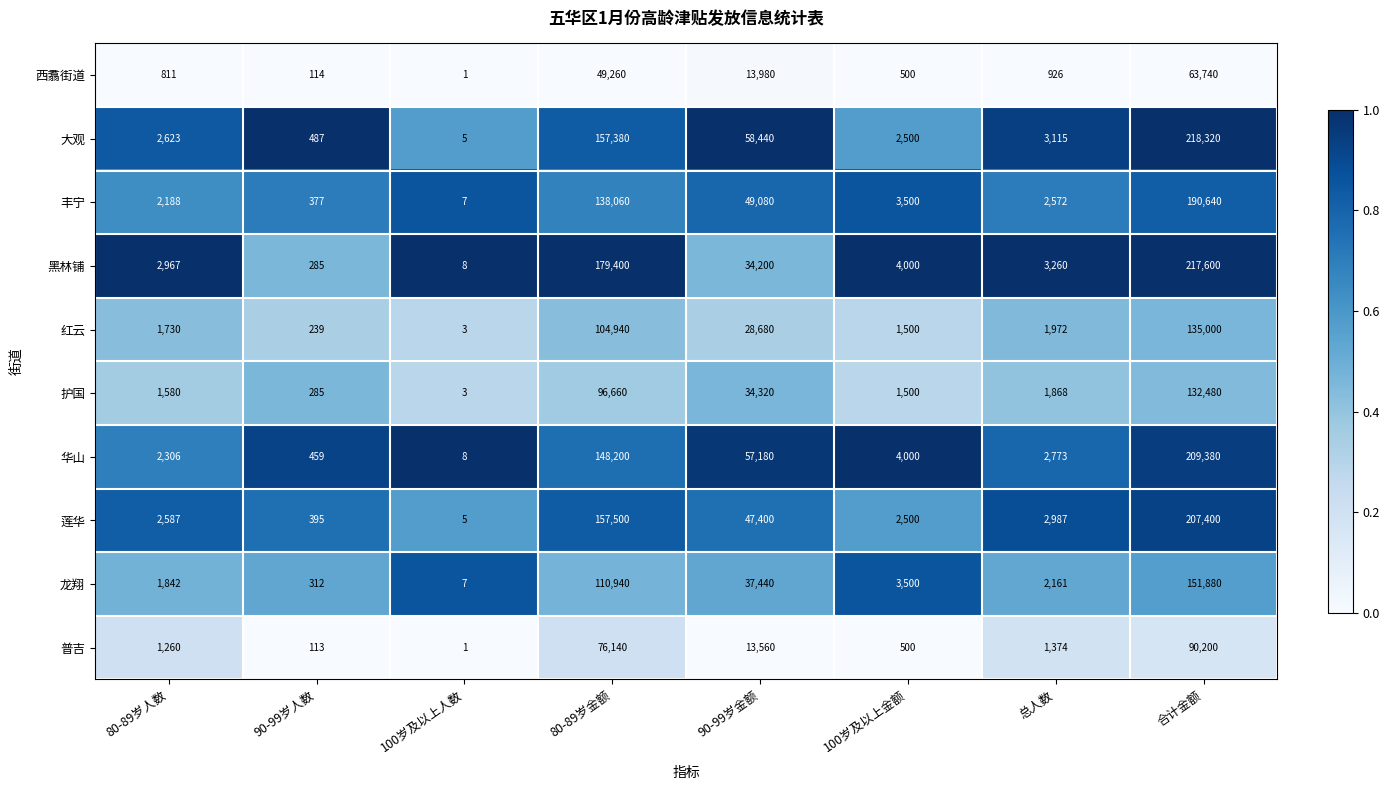

Is it true that 大观 equals 58440 at 90-99岁金额?

True